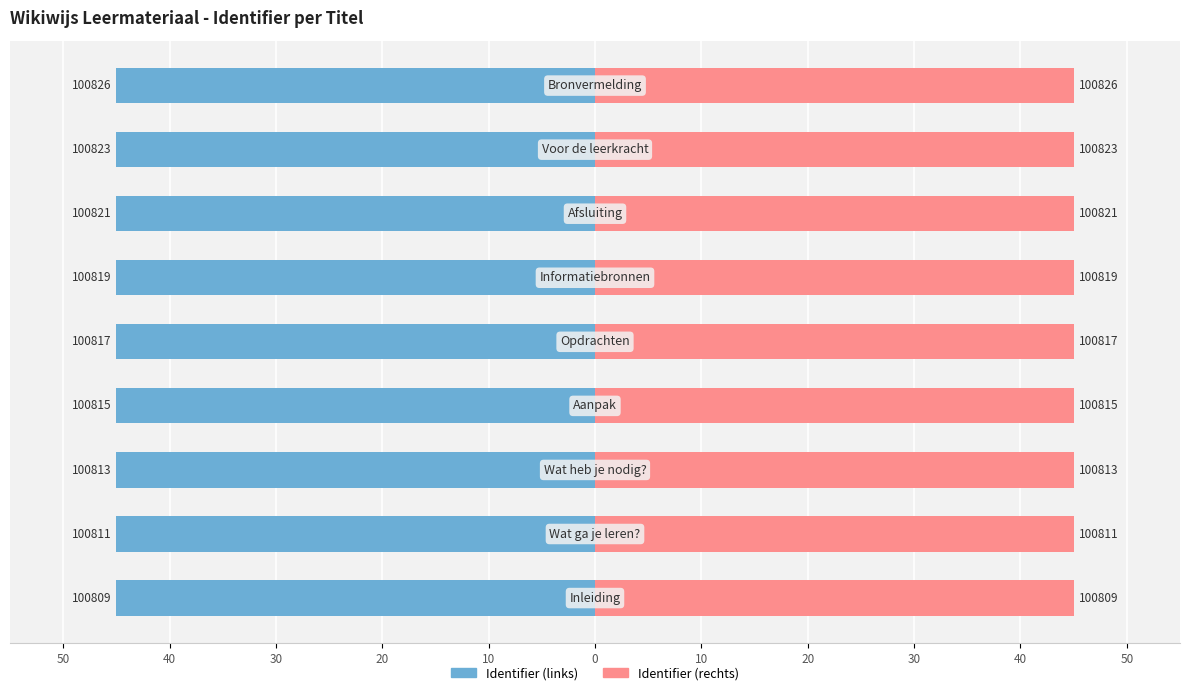

Reading left to right, extract all data points from this chart.

Identifier (links): -45.0	-45.0	-45.0	-45.0	-45.0	-45.0	-45.0	-45.0	-45.0
Identifier (rechts): 45.0	45.0	45.0	45.0	45.0	45.0	45.0	45.0	45.0